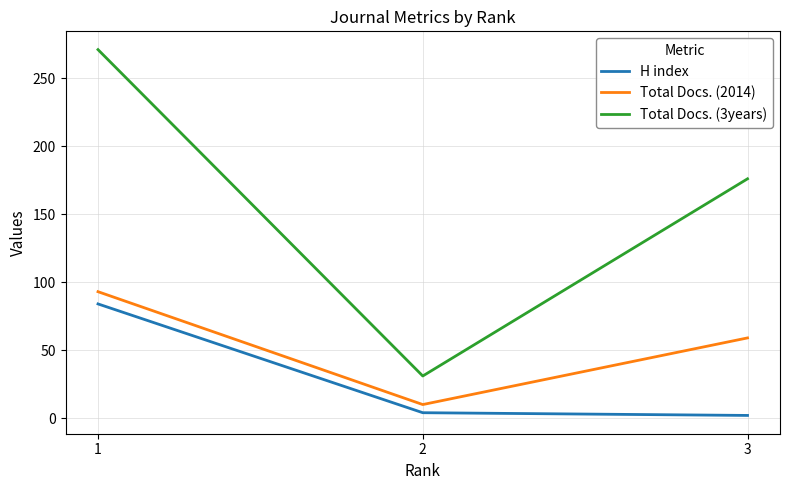

What is the sum of all Total Docs. (3years) values?

478